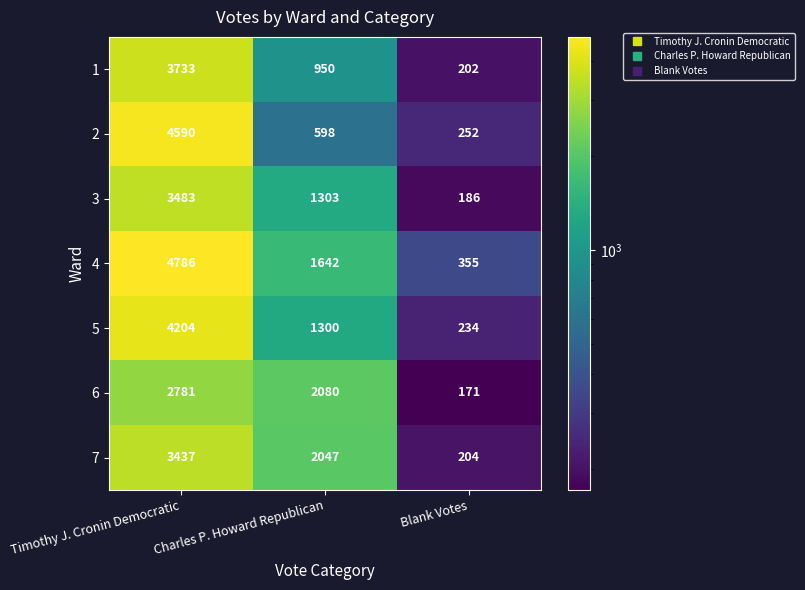

What is the minimum value shown in the chart?

171